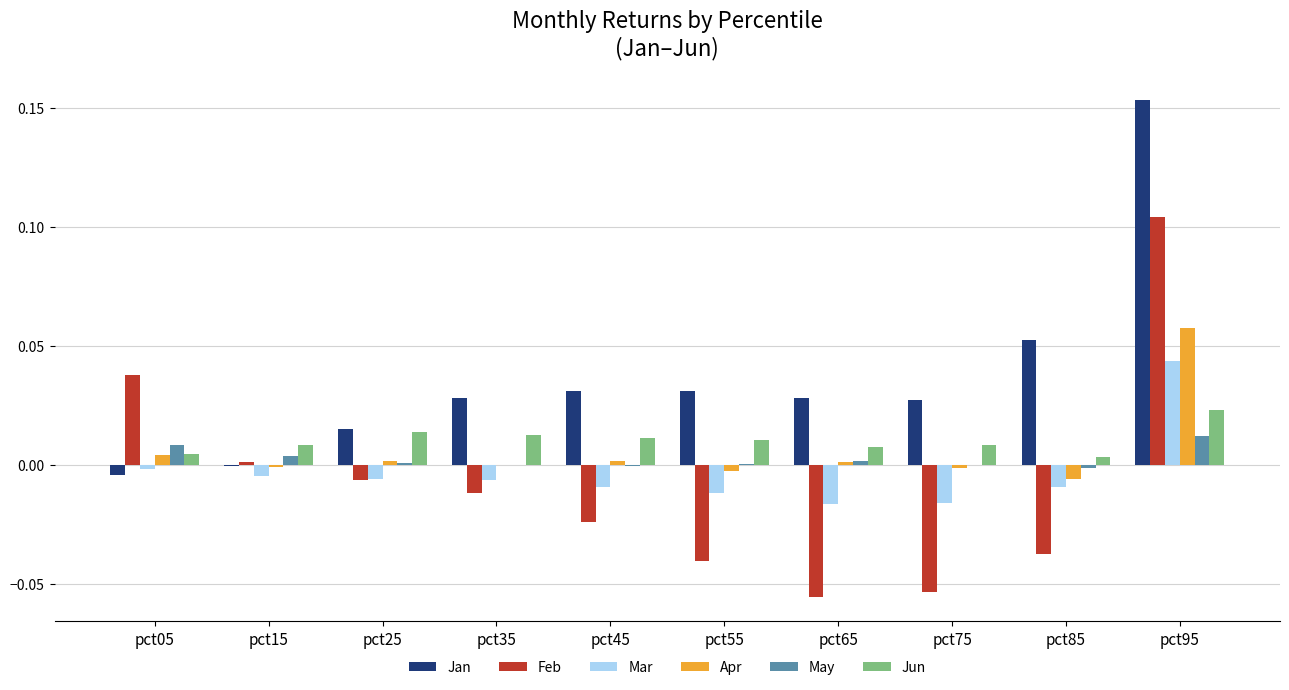

Which series changed the most between pct15 and pct25?

Jan